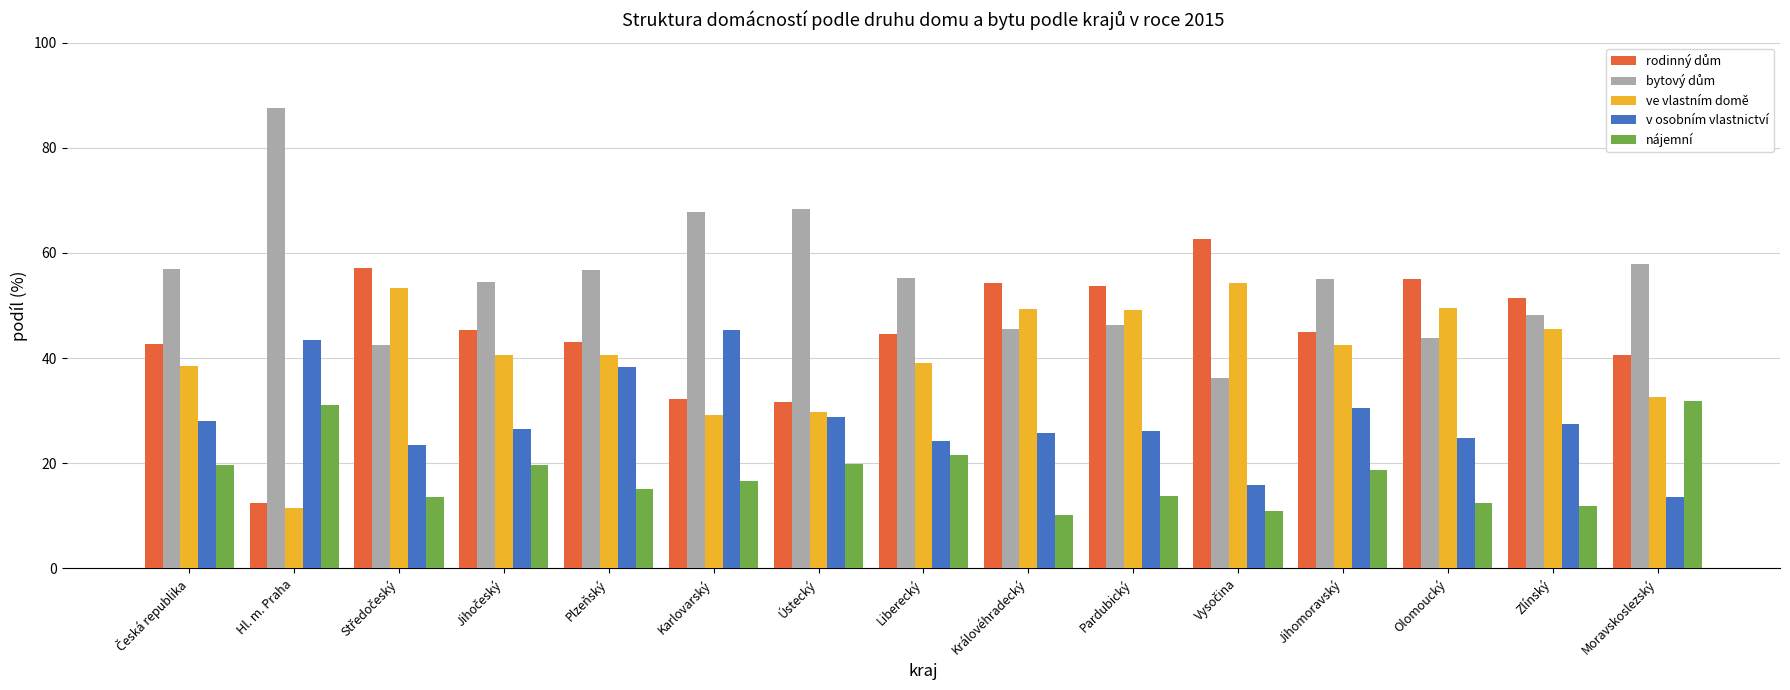

Count the number of data series in this chart.

5